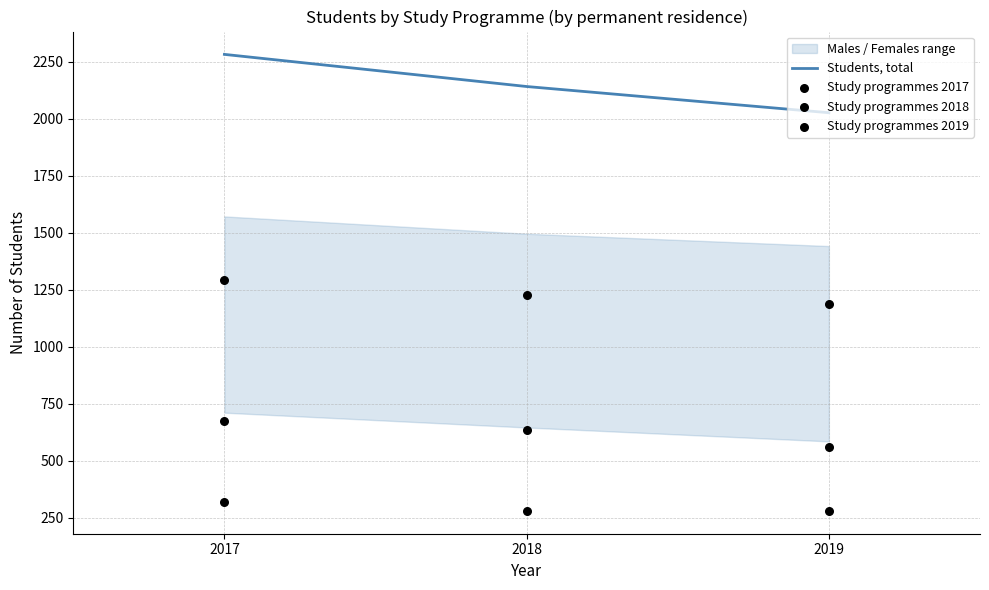

Which series contains the lowest Y value?

Study programmes 2018